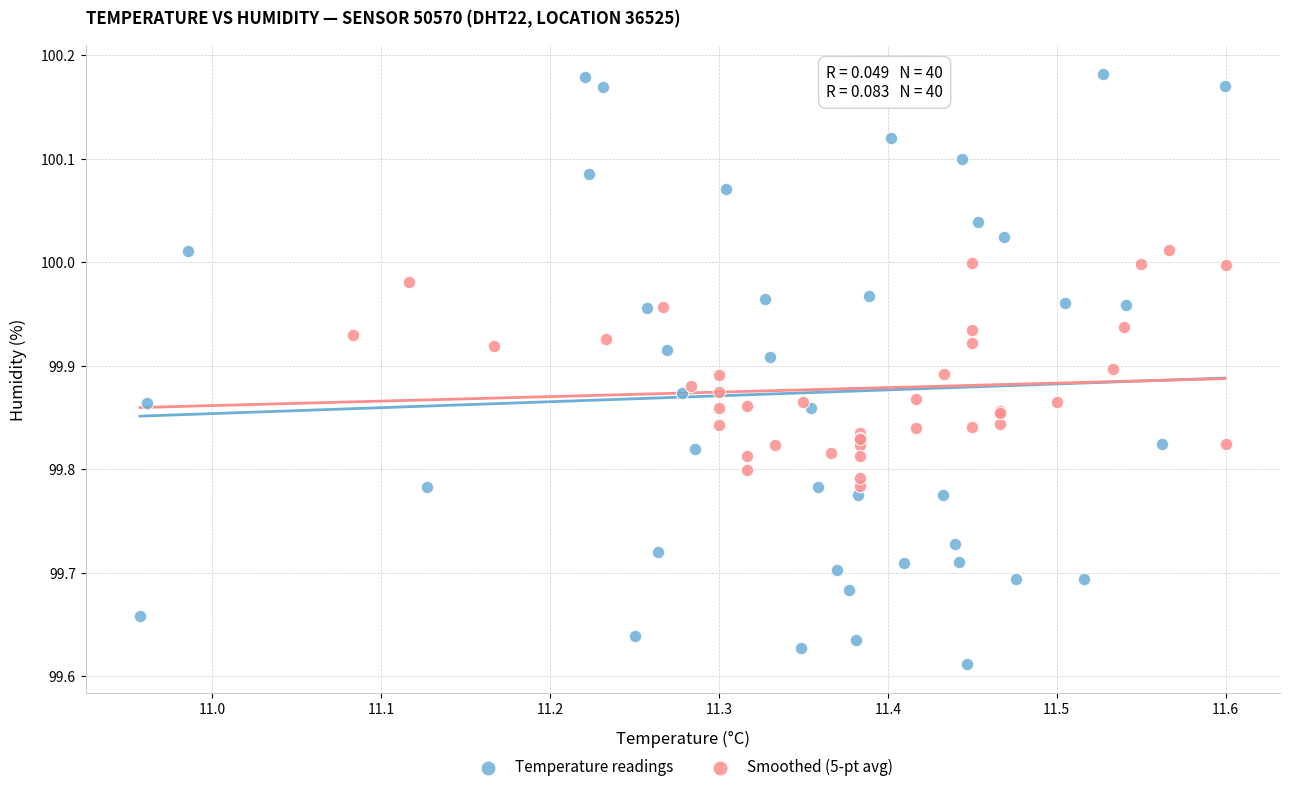

Which series reaches the maximum Y coordinate?

Temperature readings